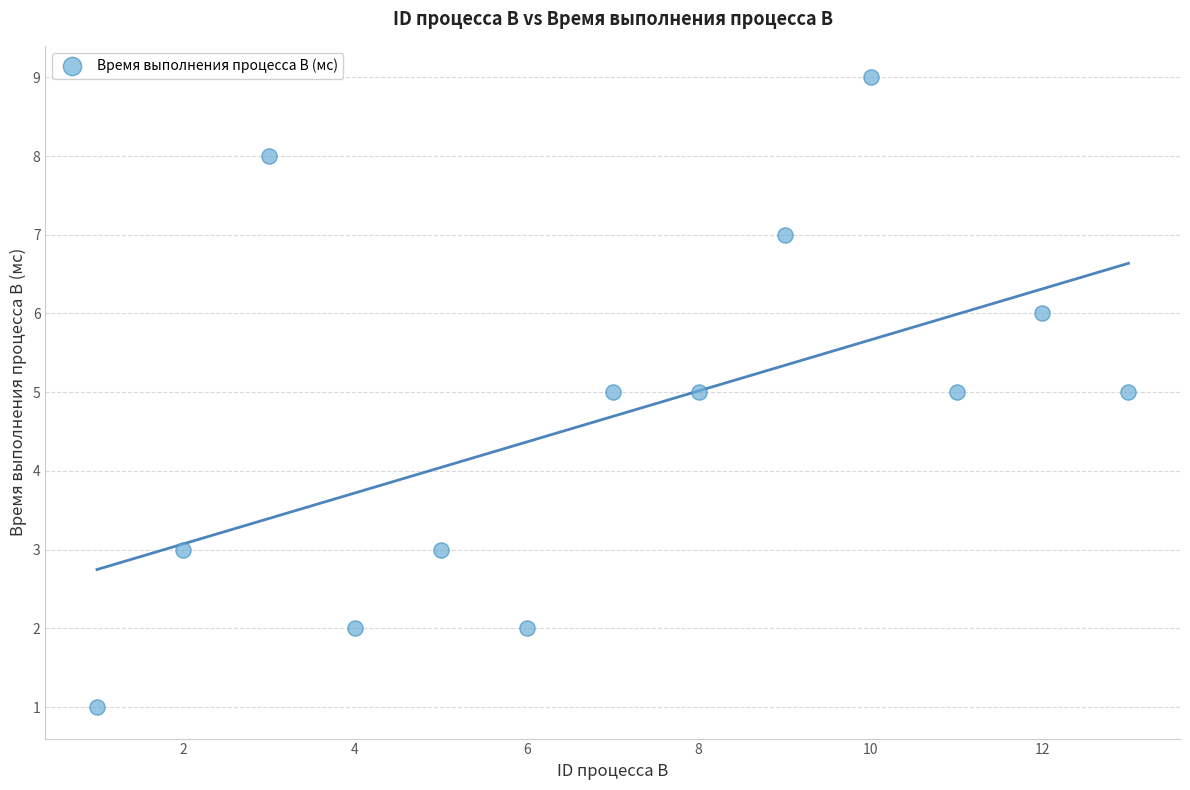

What is the range of Y values (max minus min)?

8